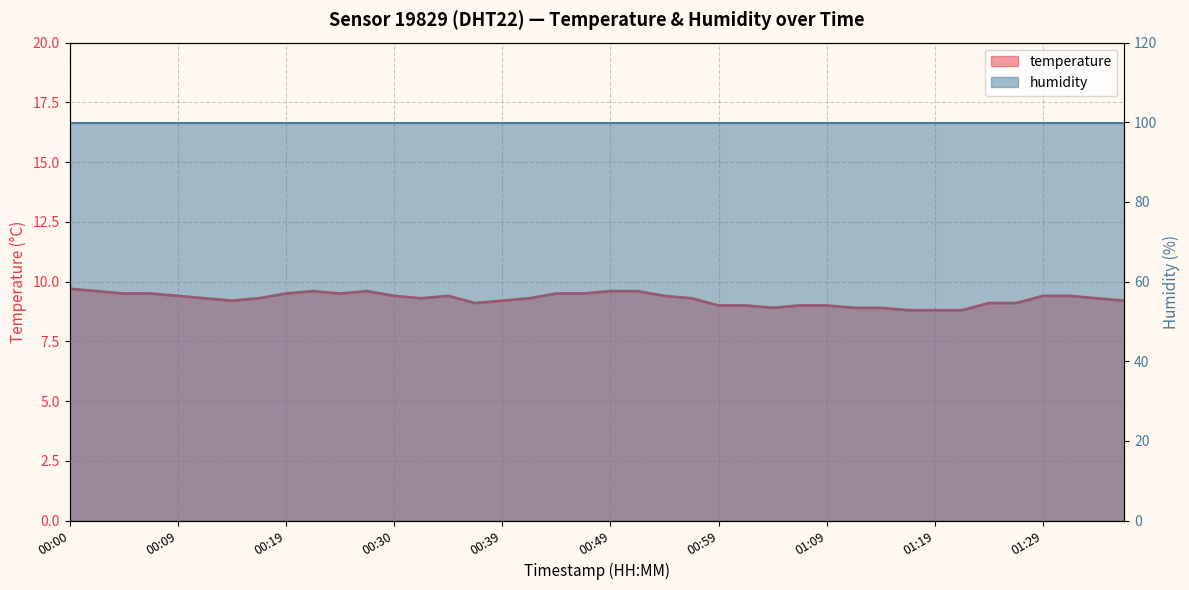

How many values are below 9?

6